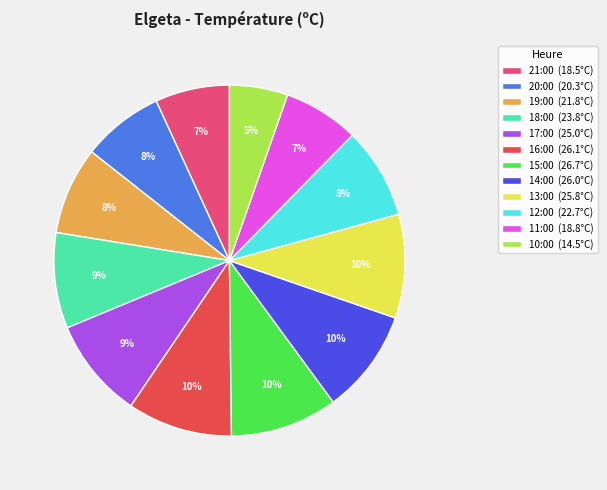

What percentage is the 16:00 slice, to the nearest percent?

10%